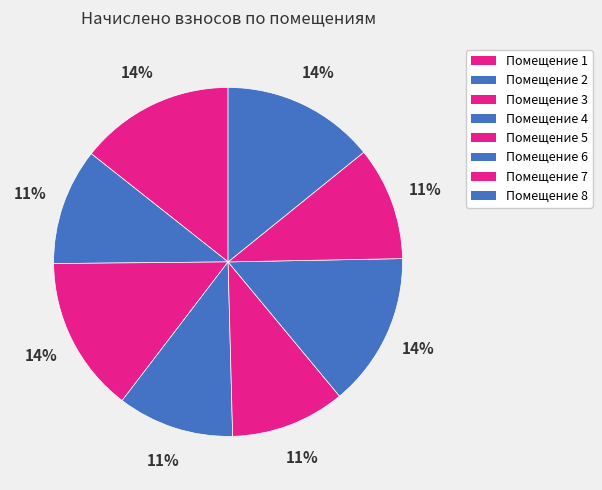

How many segments does this pie chart have?

8